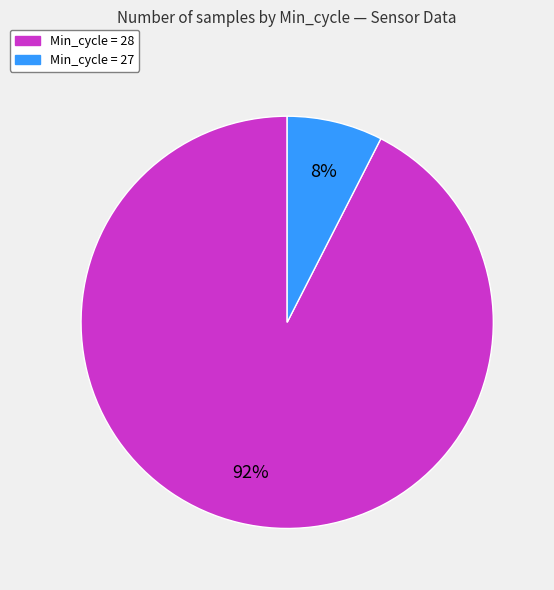

Count the number of slices in the pie.

2